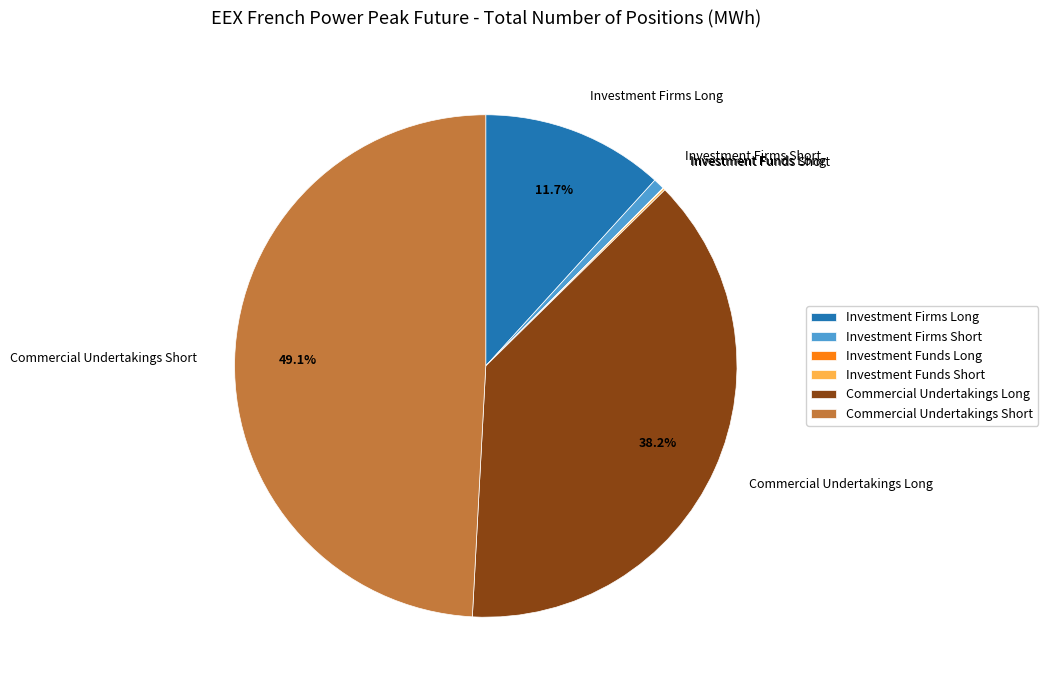

Does any single category account for the majority?

No